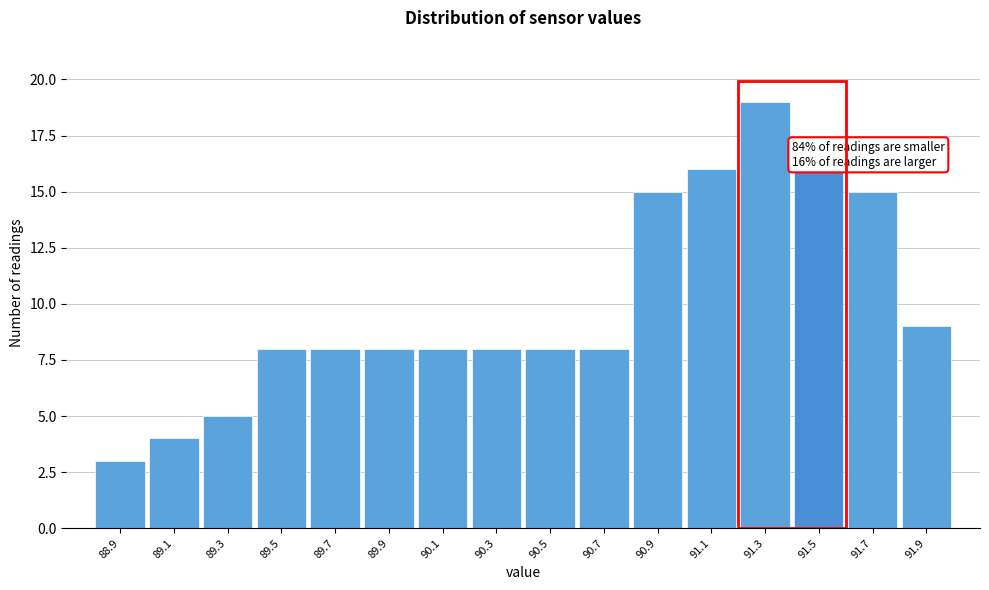

Reading left to right, transcribe all the data shown in this chart.

88.9=3	89.1=4	89.3=5	89.5=8	89.7=8	89.9=8	90.1=8	90.3=8	90.5=8	90.7=8	90.9=15	91.1=16	91.3=19	91.5=16	91.7=15	91.9=9